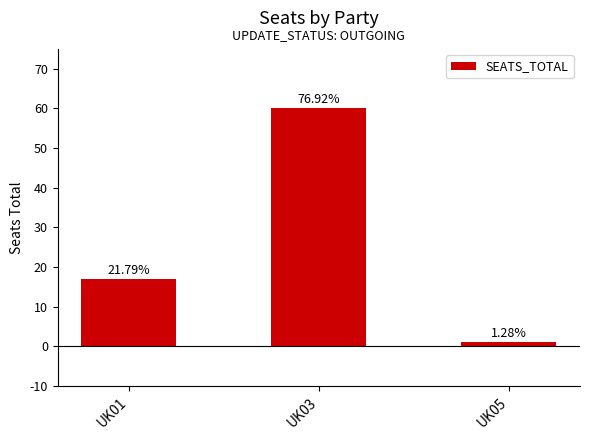

Which category has the highest value across all series?

UK03